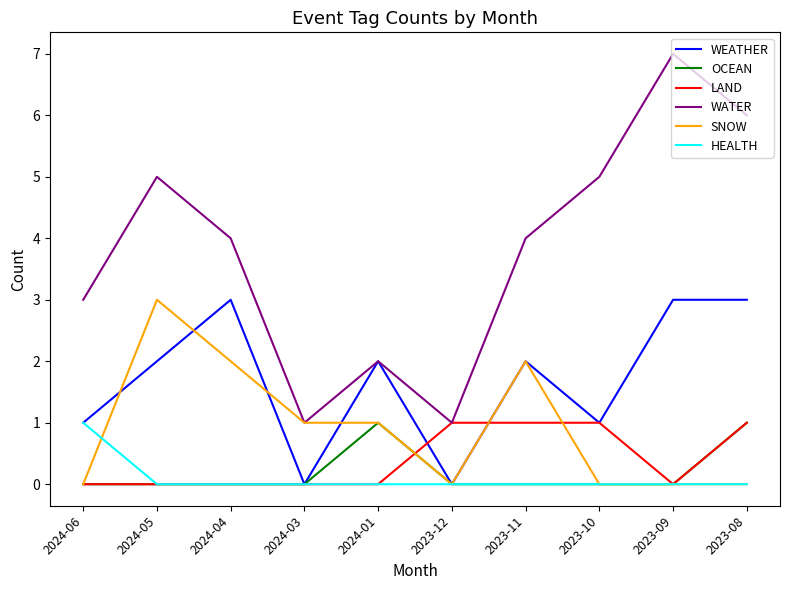

How many WATER values are between 2 and 5?

6